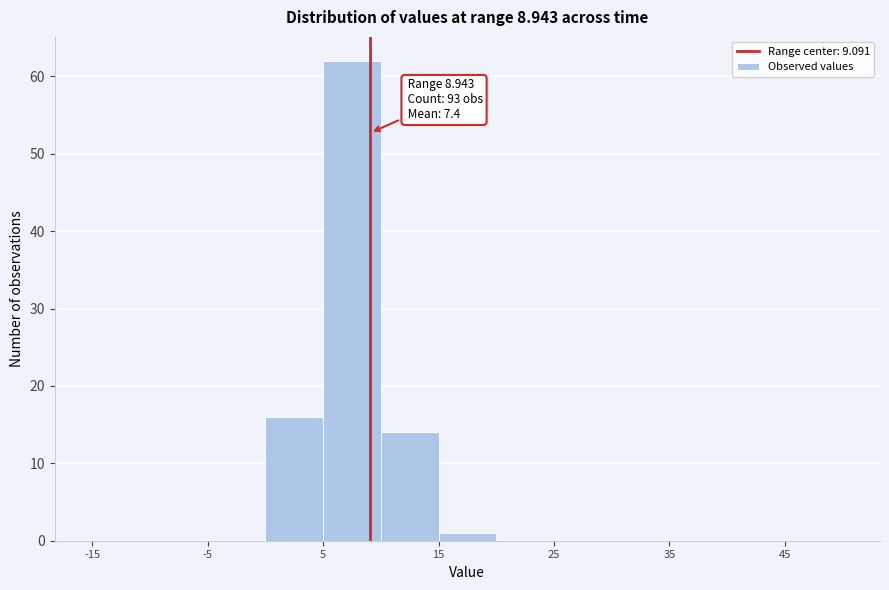

Which range on the x-axis has the tallest bar?

5 to 10